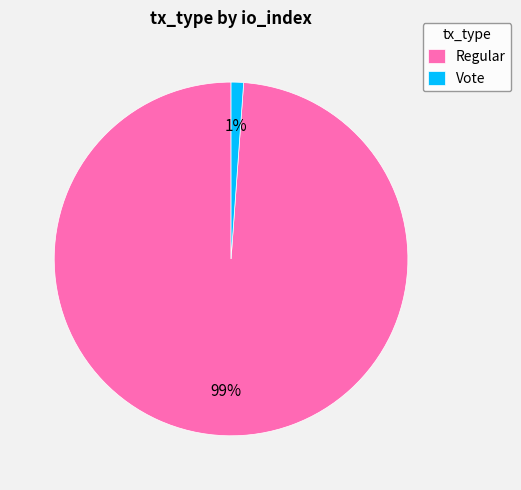

The Regular slice represents 99% of the pie. True or false?

True